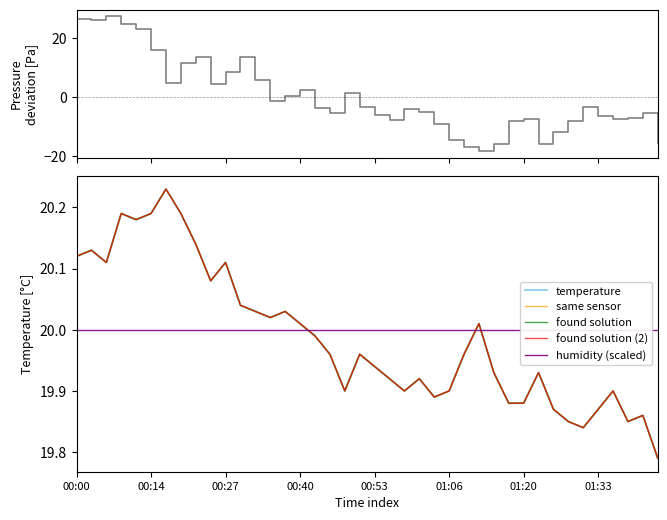

What is the greatest value displayed?

27.3